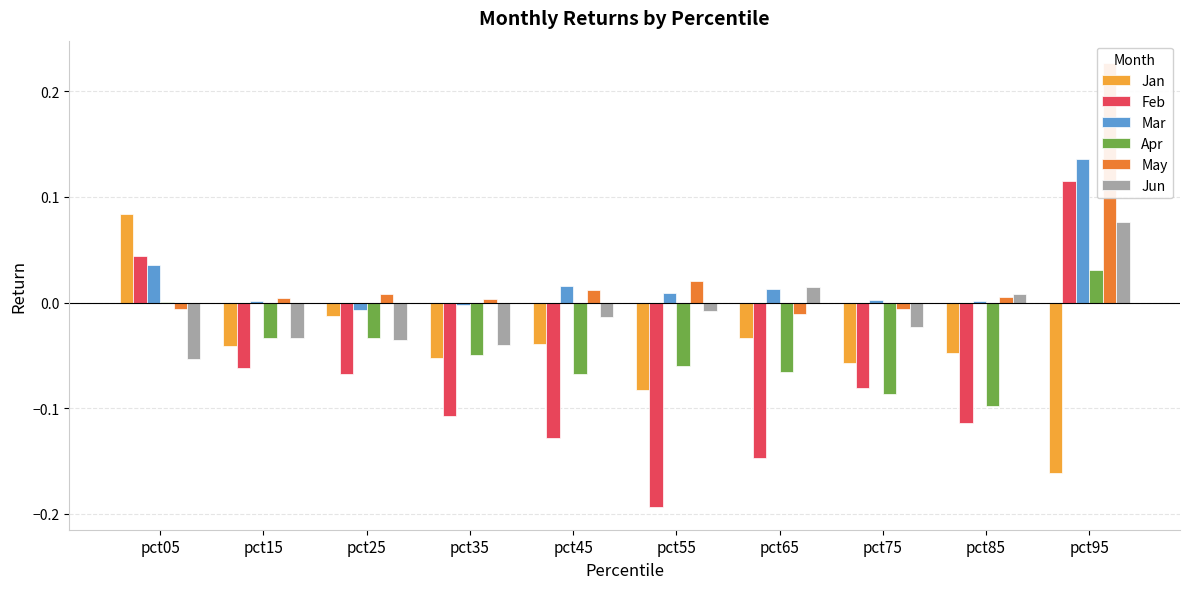

The value of Apr at pct75 is -0.1. True or false?

True